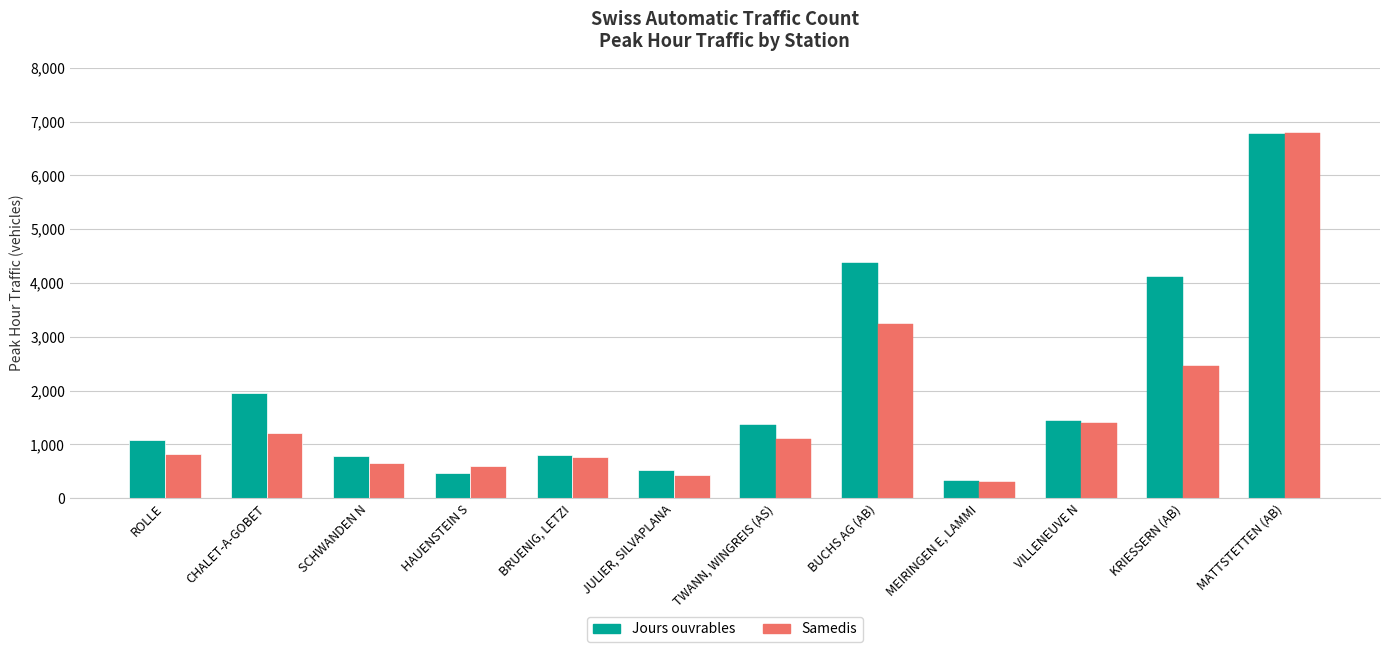

What position from the right is HAUENSTEIN S?

9